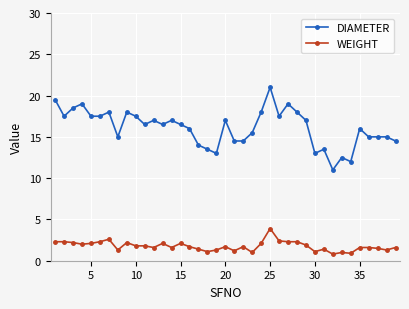

Rank the series by their average value, from lowest to highest.

WEIGHT, DIAMETER